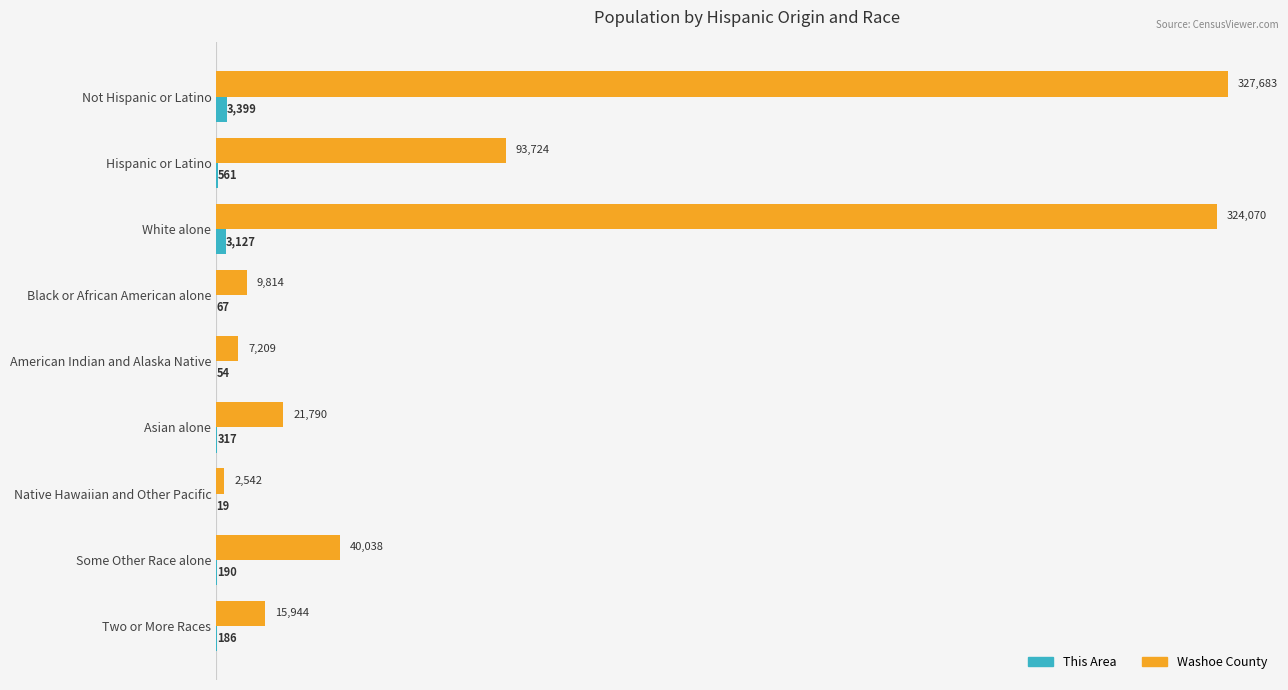

Is it true that Washoe County equals 21790 at Asian alone?

True